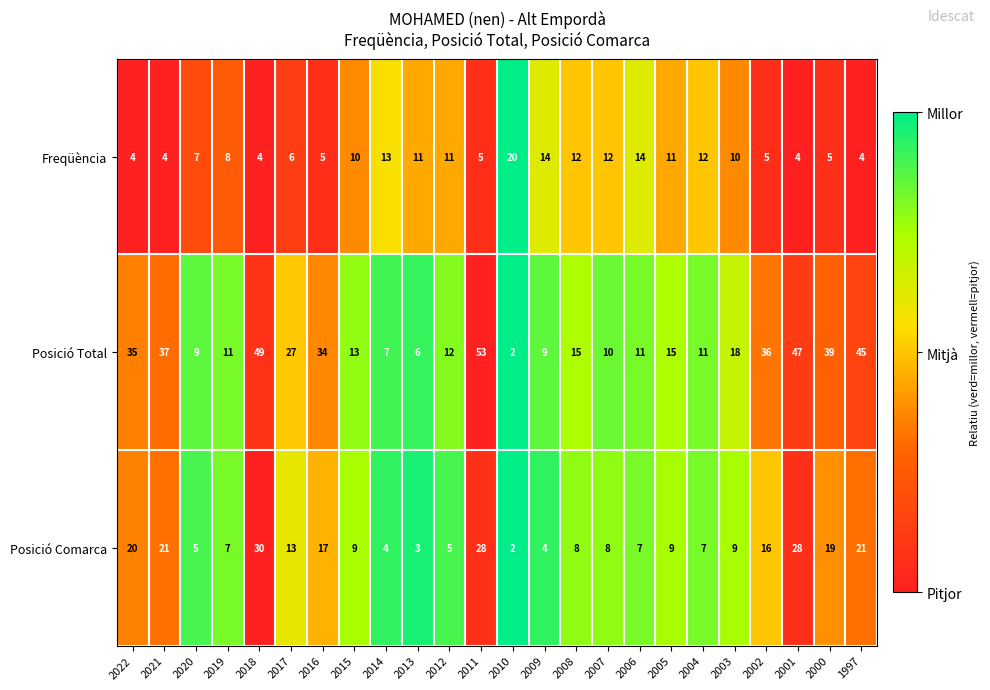

Which series has the largest range (max minus min)?

Posició Total